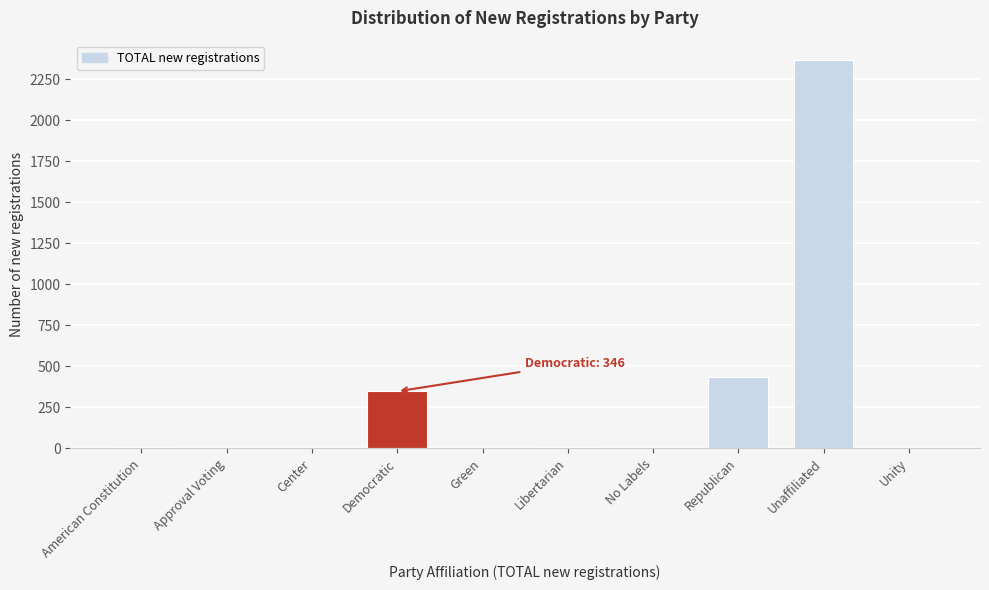

What is the greatest value displayed?

2367